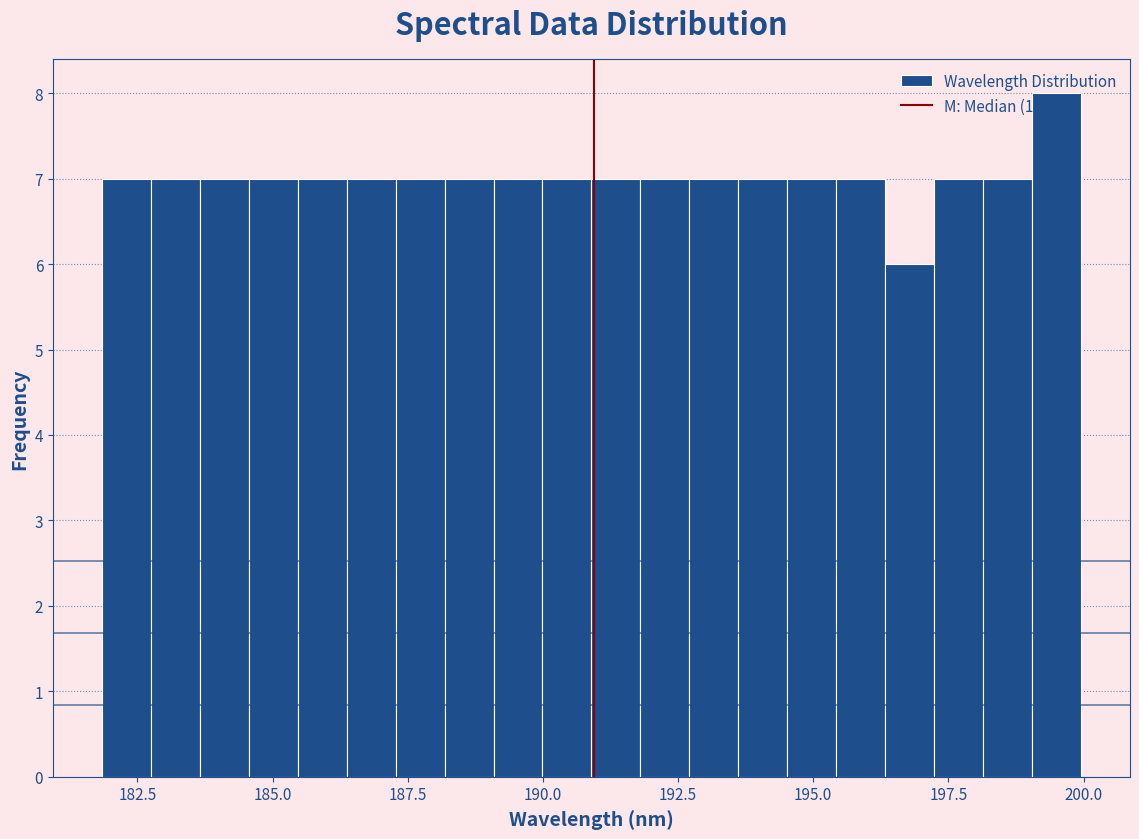

Read against the x-axis, roughly where is the centre of the tallest bar?

199.5